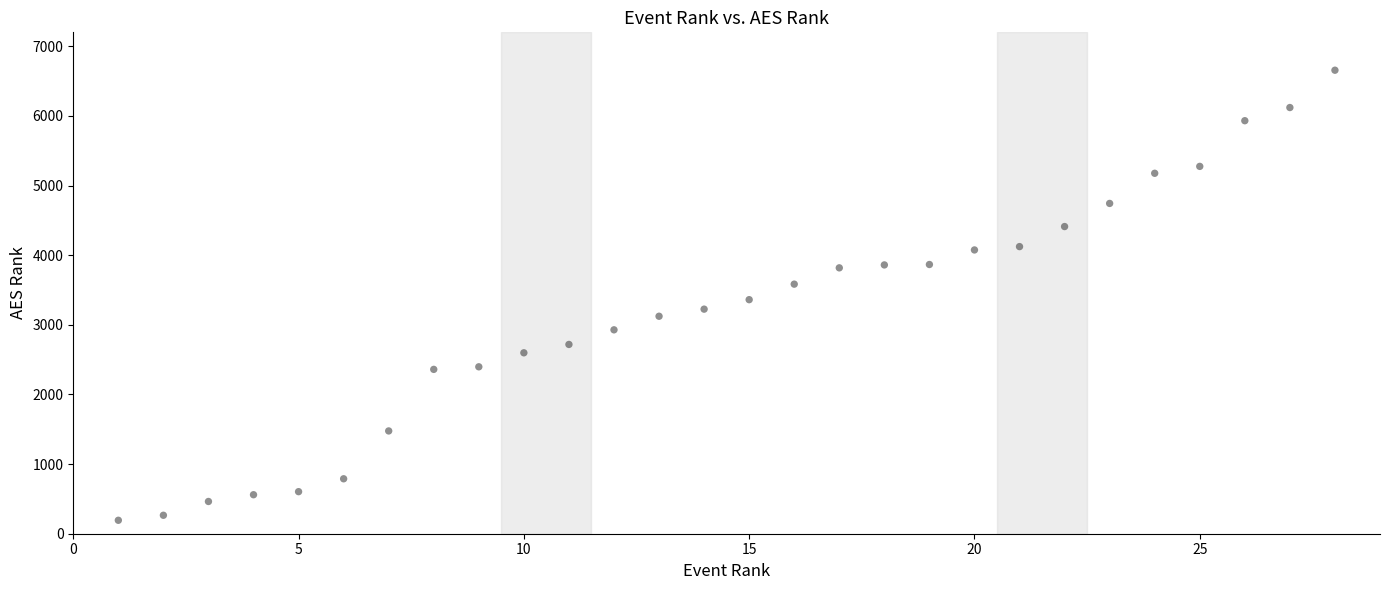

What is the range of X values (max minus min)?

27